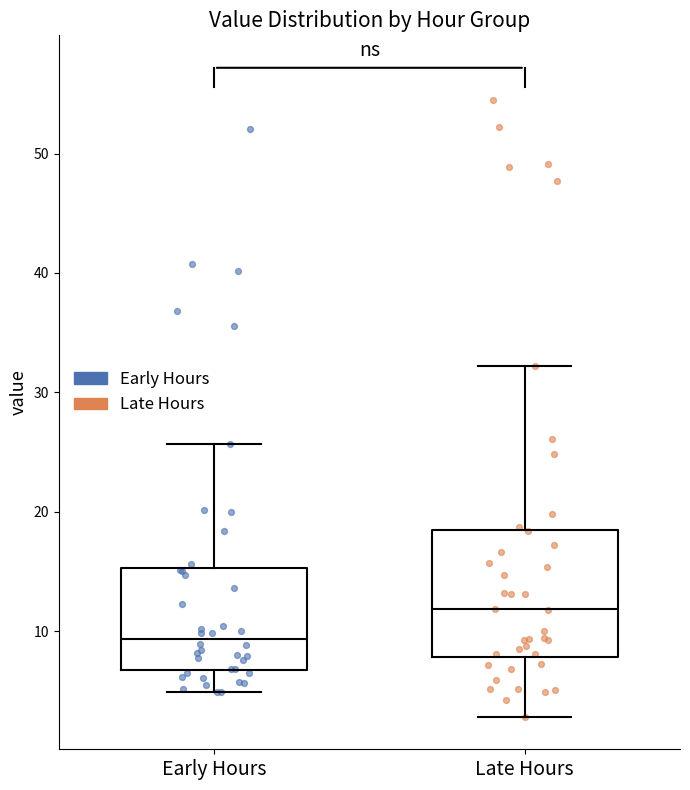

Comparing the boxes themselves (not the whiskers), which one is the tallest?

Late Hours